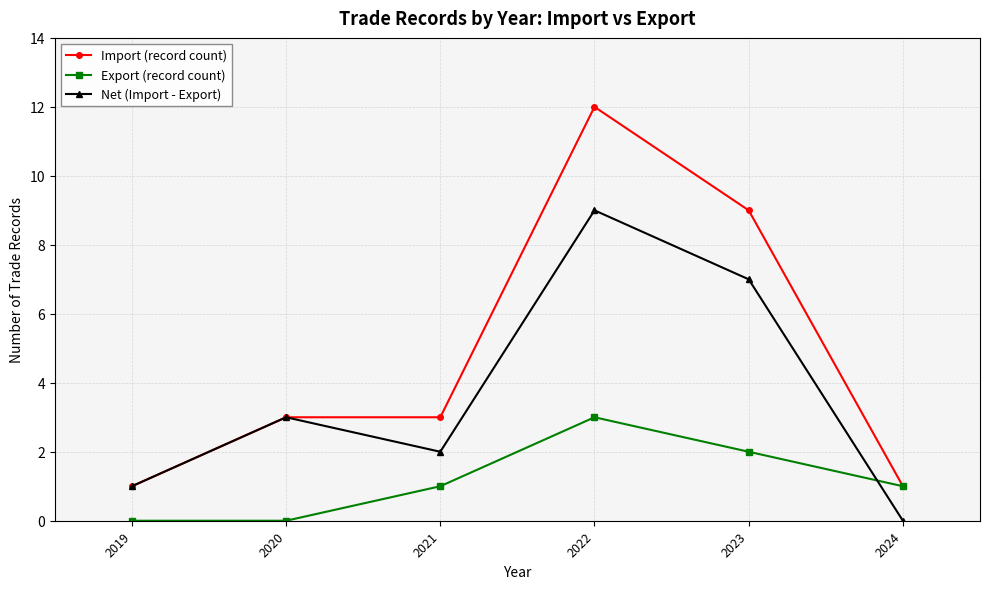

What is the difference between the Export (record count) values at 2022 and 2020?

3